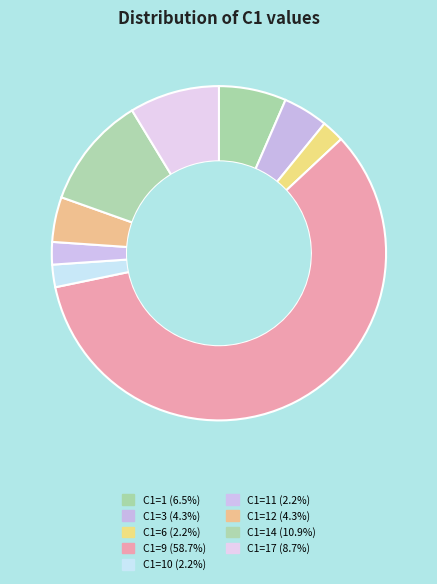

Is there a majority slice in this chart?

Yes